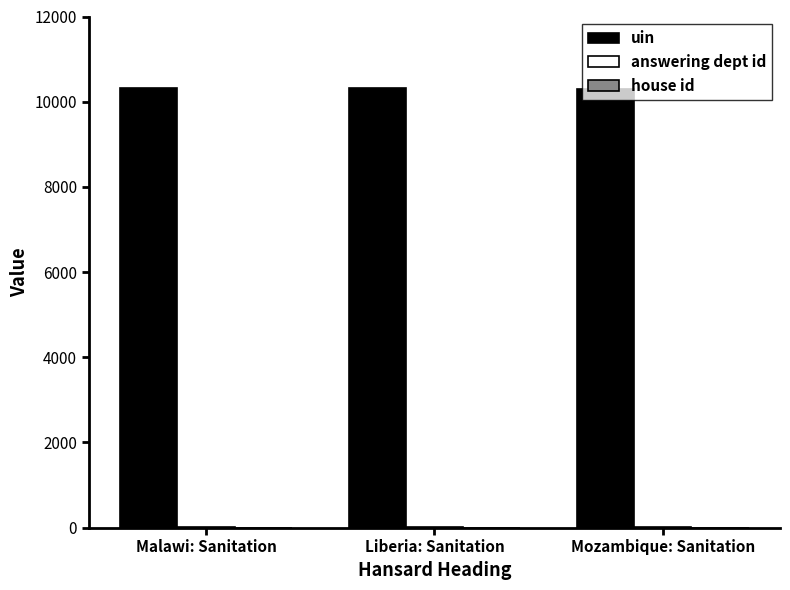

What position from the right is Mozambique: Sanitation?

1